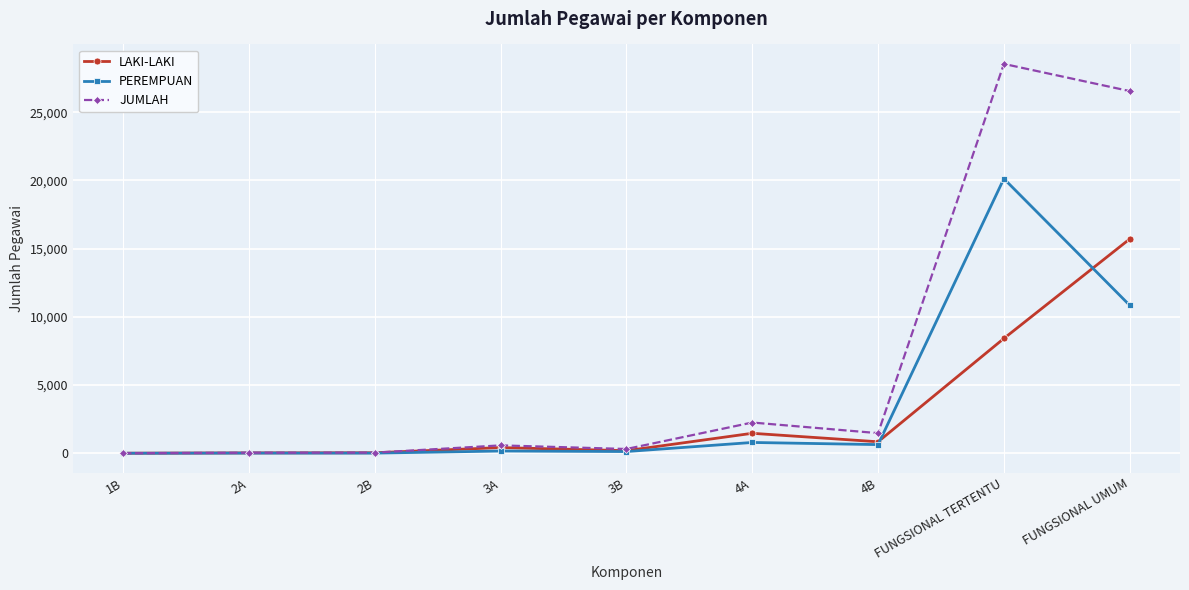

Which series has the widest spread of values?

JUMLAH